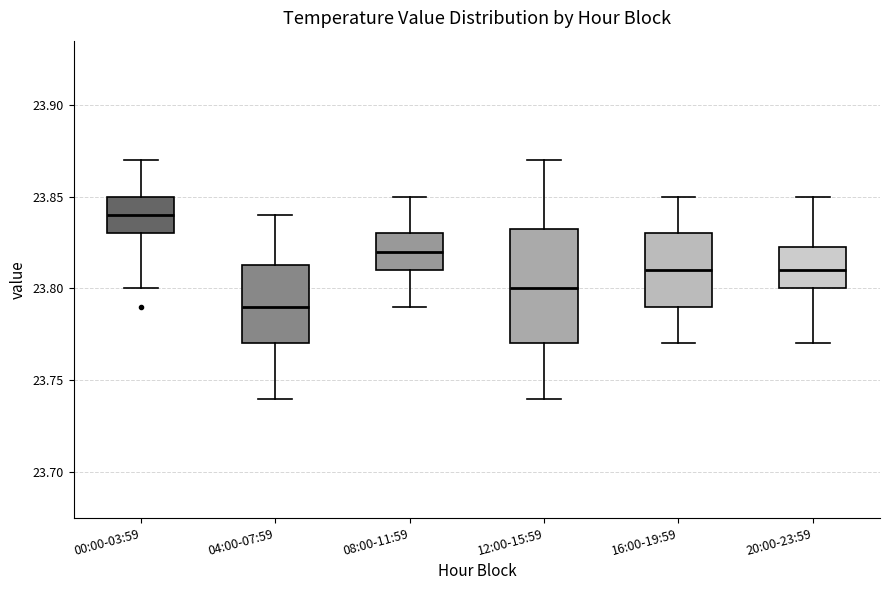

Reading left to right, read every box against the y-axis: the position of its median line, the range the box covers, and the ends of its whiskers. The values are not printed on the chart, so give them approximately, as read against the axis.

00:00-03:59: median 23.840, box 23.830 to 23.850, whiskers 23.800 to 23.870
04:00-07:59: median 23.790, box 23.770 to 23.815, whiskers 23.740 to 23.840
08:00-11:59: median 23.820, box 23.810 to 23.830, whiskers 23.790 to 23.850
12:00-15:59: median 23.800, box 23.770 to 23.835, whiskers 23.740 to 23.870
16:00-19:59: median 23.810, box 23.790 to 23.830, whiskers 23.770 to 23.850
20:00-23:59: median 23.810, box 23.800 to 23.825, whiskers 23.770 to 23.850